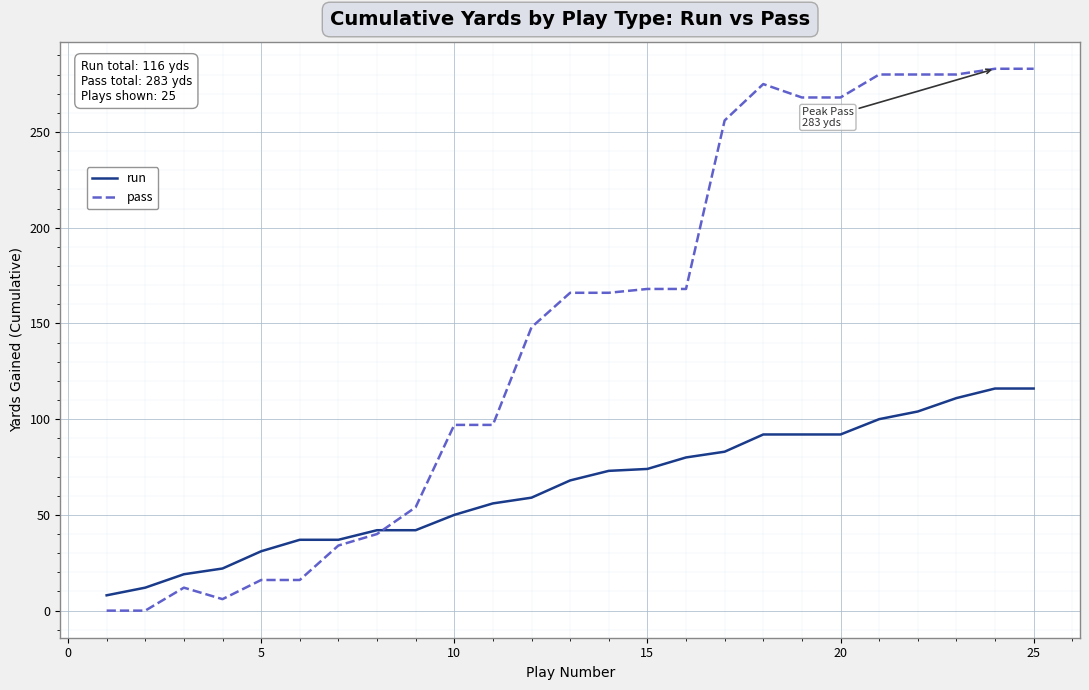

Which series has the widest spread of values?

pass